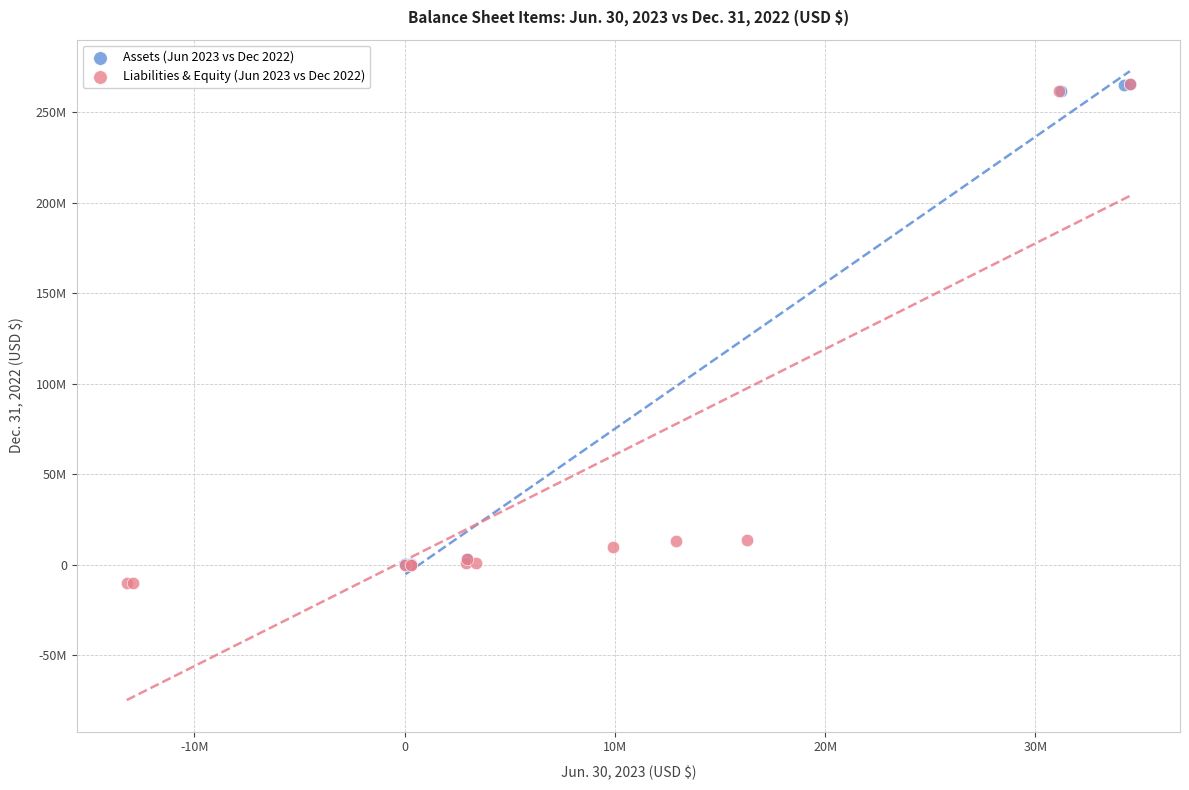

What are all the series names shown in the legend?

Assets (Jun 2023 vs Dec 2022), Liabilities & Equity (Jun 2023 vs Dec 2022)